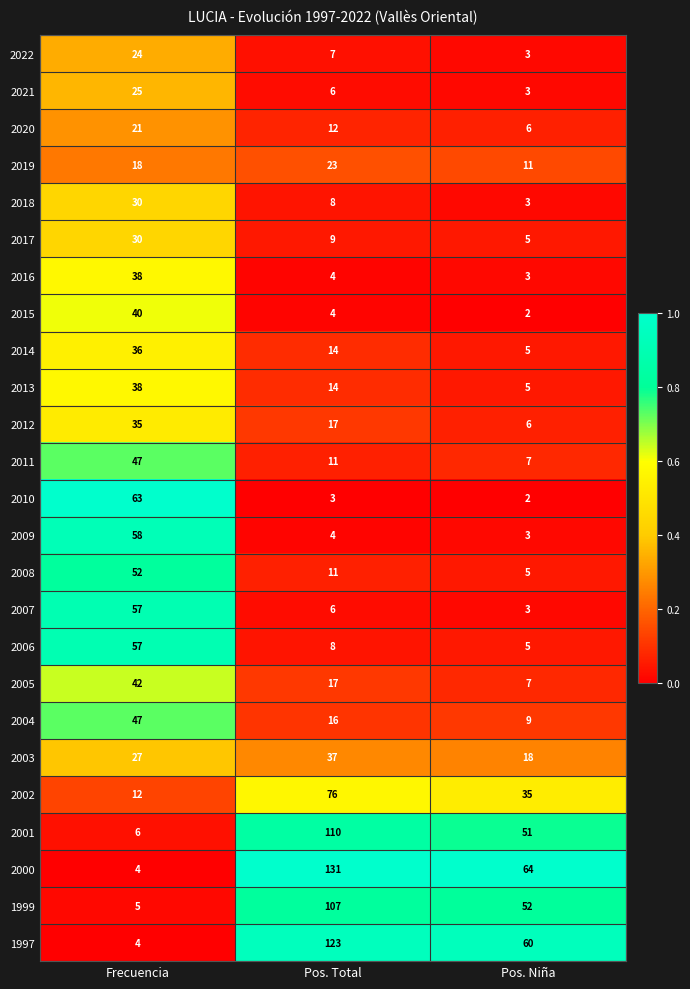

Between Frecuencia and Pos. Total, which series saw the biggest shift?

2000